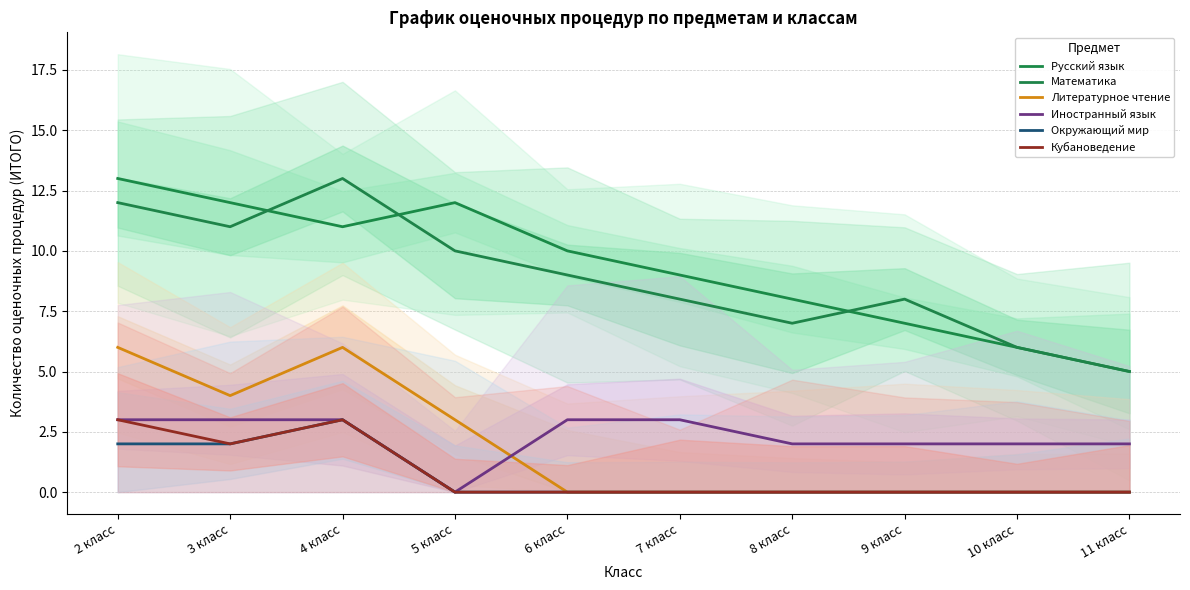

True or false: Иностранный язык has more than 0 points higher than both neighbors.

False